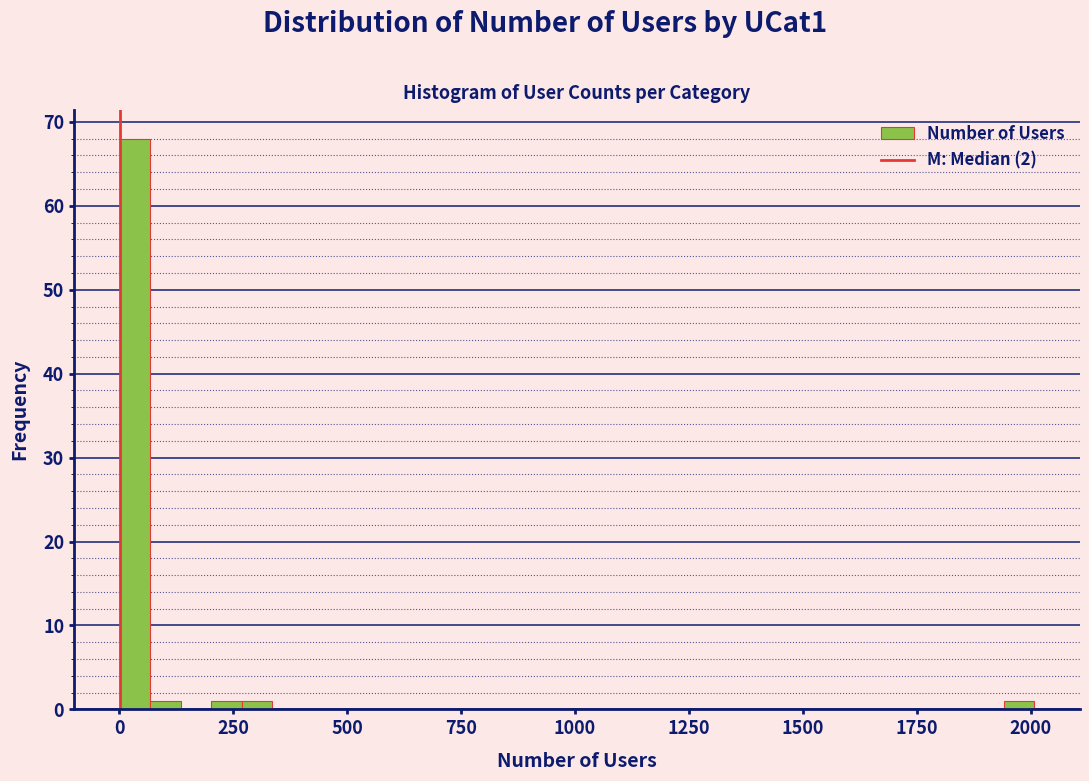

Read against the x-axis, roughly where is the centre of the tallest bar?

50